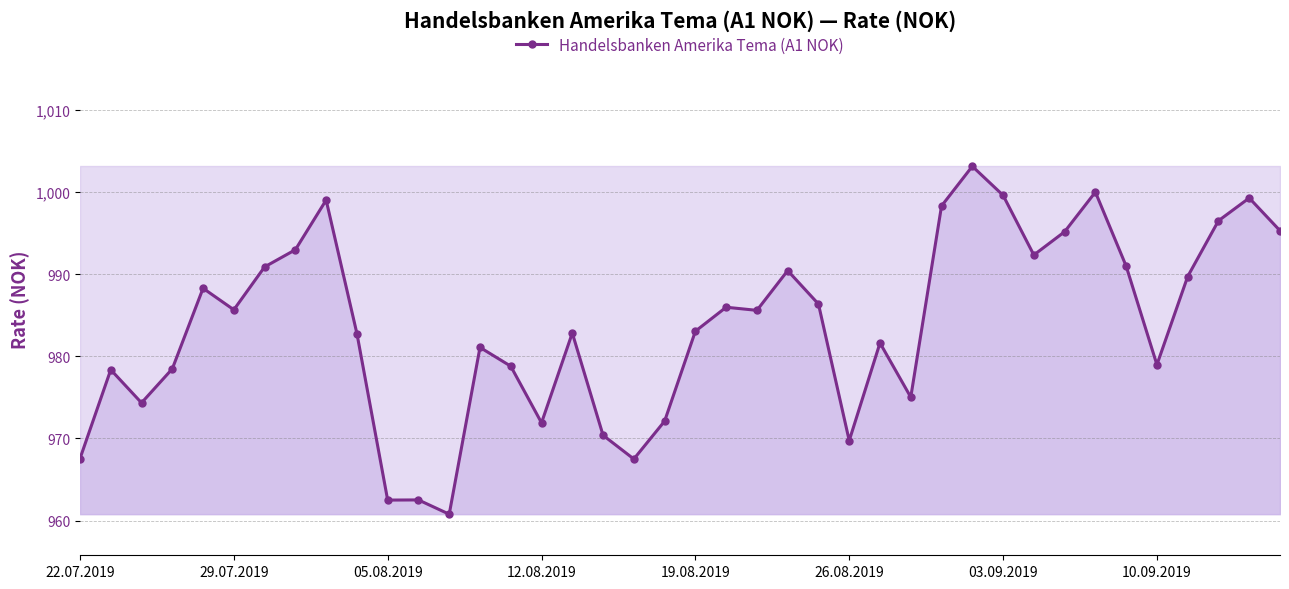

What is the value of the 8th point from the left?

993.0